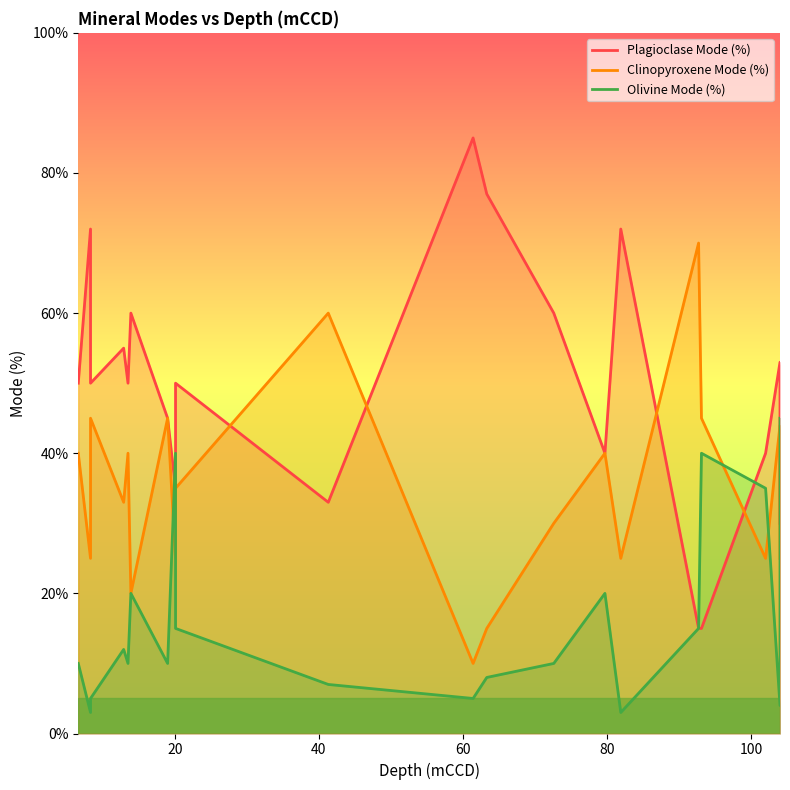

What is the average value of the Olivine Mode (%) series?

16